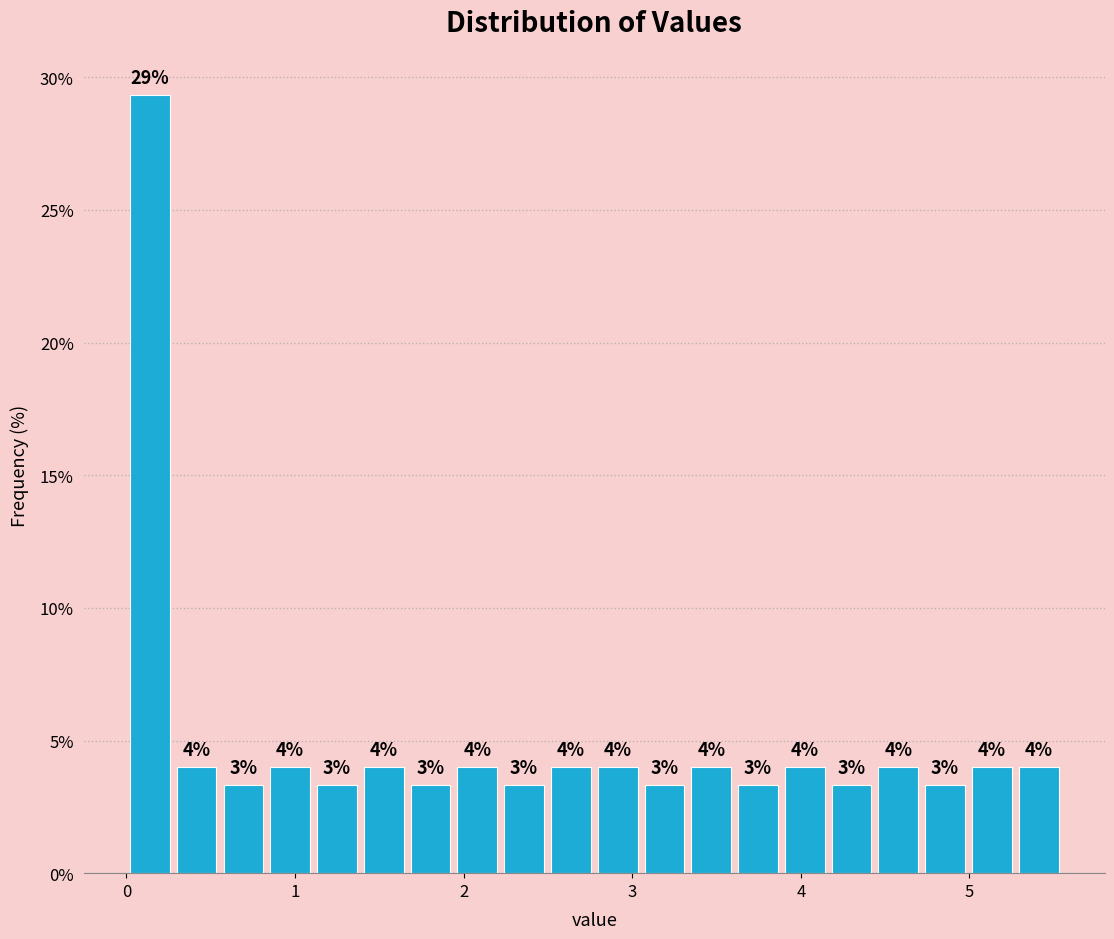

Around what value on the x-axis is the tallest bar? Give the approximate position of its centre, as read against the axis.

0.1